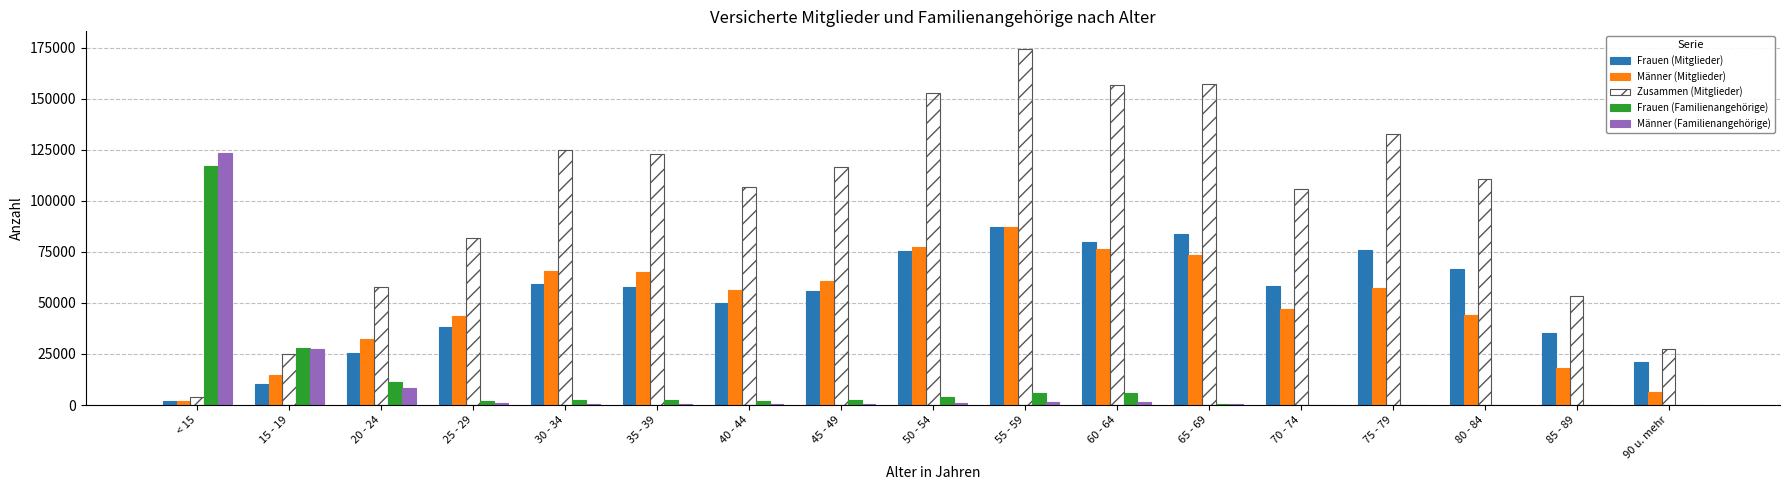

What is the sum of all Männer (Familienangehörige) values?

166884